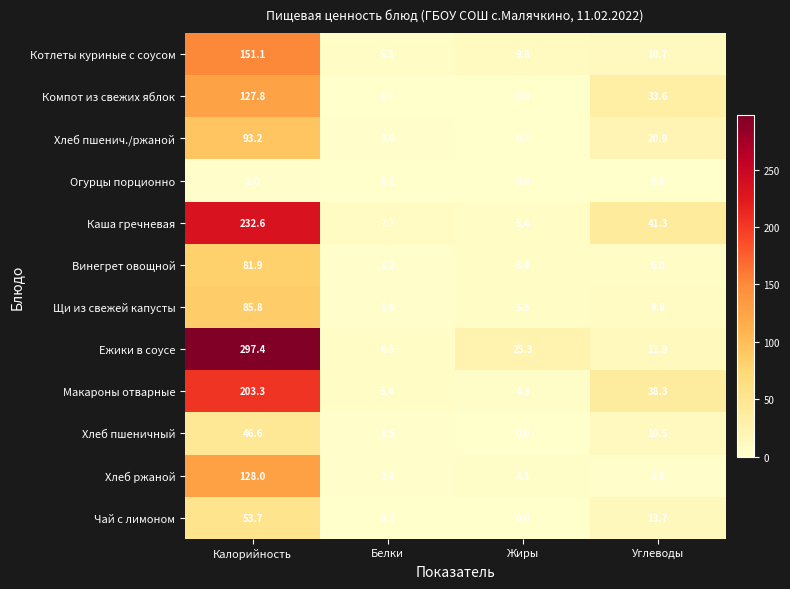

Where does the Чай с лимоном series first go above 13?

Калорийность